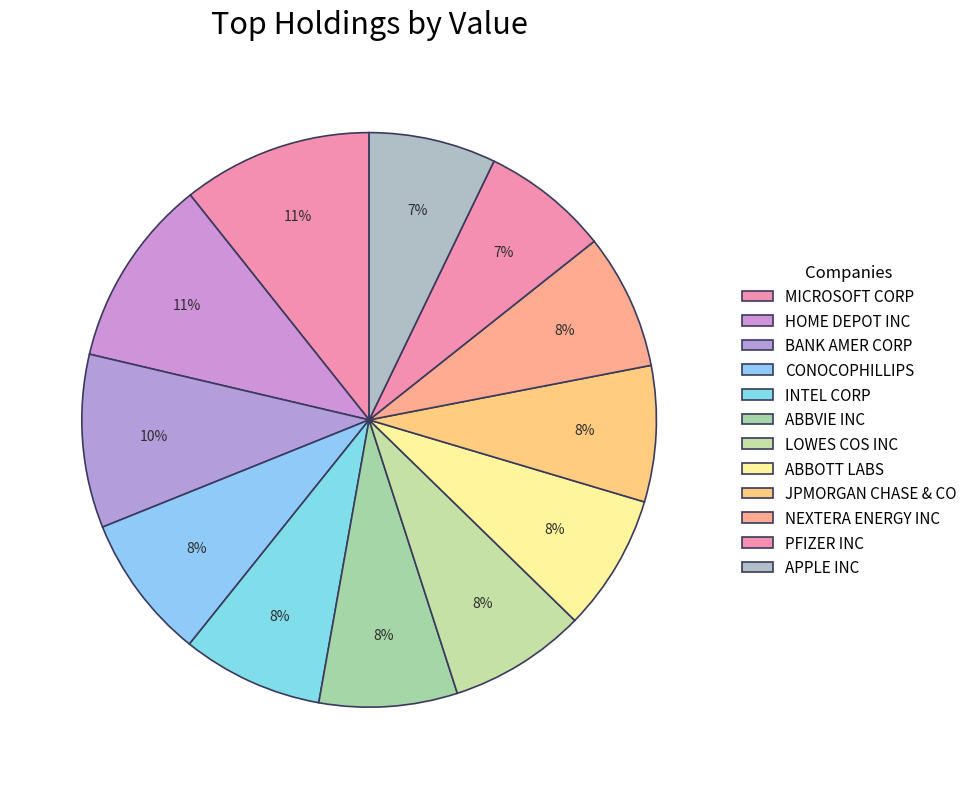

Rank the categories by value from lowest to highest.

APPLE INC, PFIZER INC, NEXTERA ENERGY INC, JPMORGAN CHASE & CO, ABBOTT LABS, LOWES COS INC, ABBVIE INC, INTEL CORP, CONOCOPHILLIPS, BANK AMER CORP, HOME DEPOT INC, MICROSOFT CORP